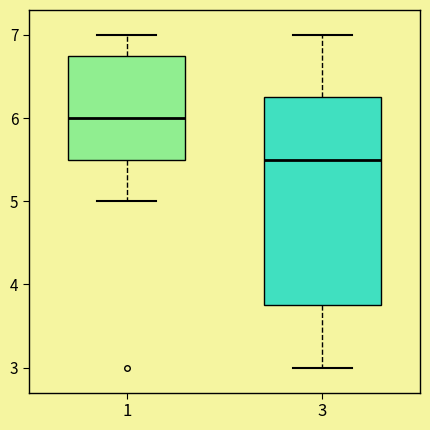

Reading left to right, transcribe this box plot: for each box, give where its median line is, the range the box spans, and where its two whiskers end, as read against the y-axis. The values are not printed on the chart, so give them approximately, as read against the axis.

1: median 6.0, box 5.5 to 6.8, whiskers 5.0 to 7.0
3: median 5.5, box 3.8 to 6.3, whiskers 3.0 to 7.0